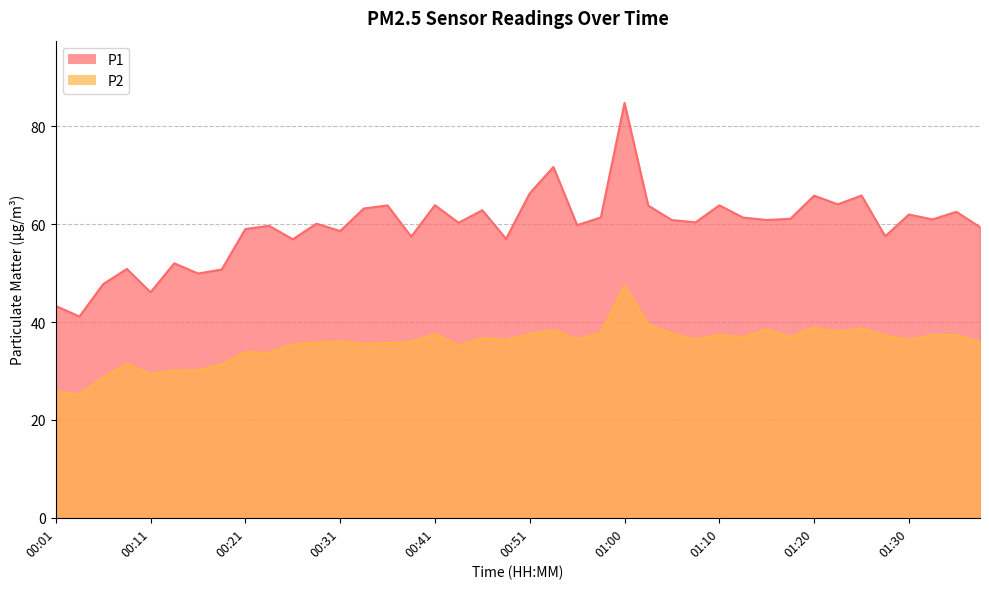

What is the label of the 3rd point from the left?

00:06